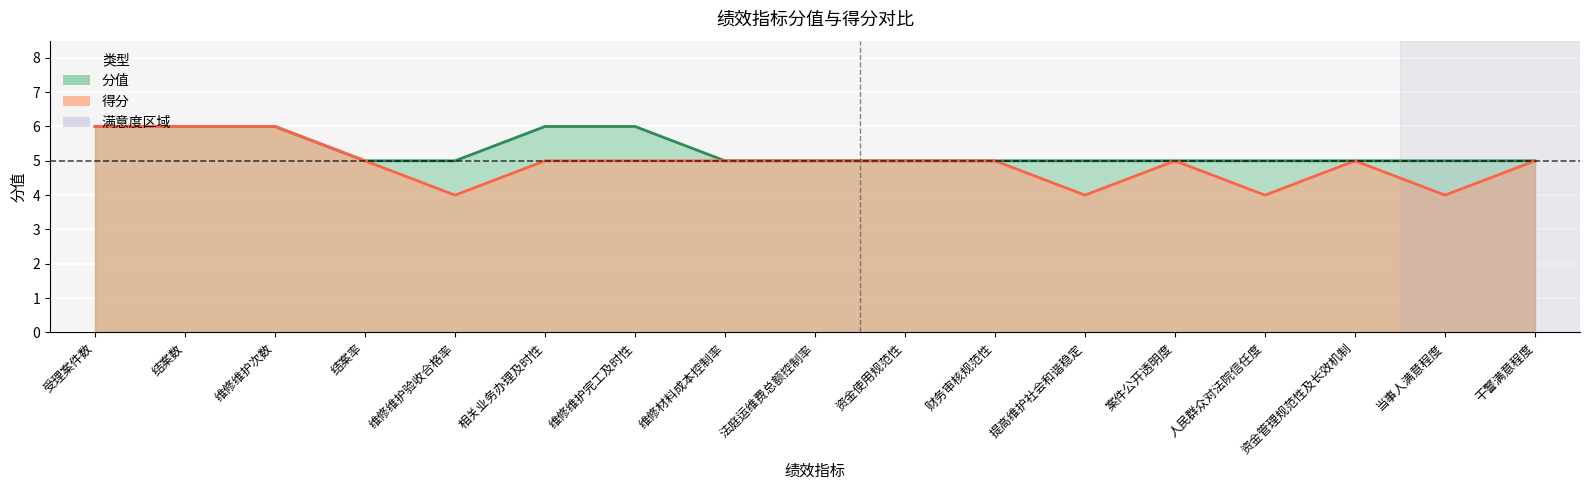

Is the value of 得分 at 维修材料成本控制率 greater than the value of 分值 at 结案率?

No